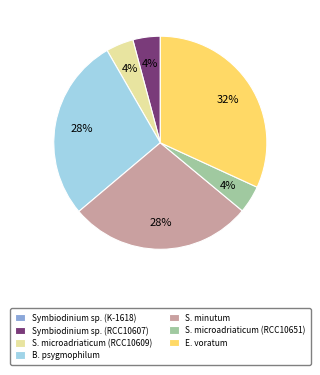

Is Symbiodinium sp. (RCC10607) the majority of the pie?

No